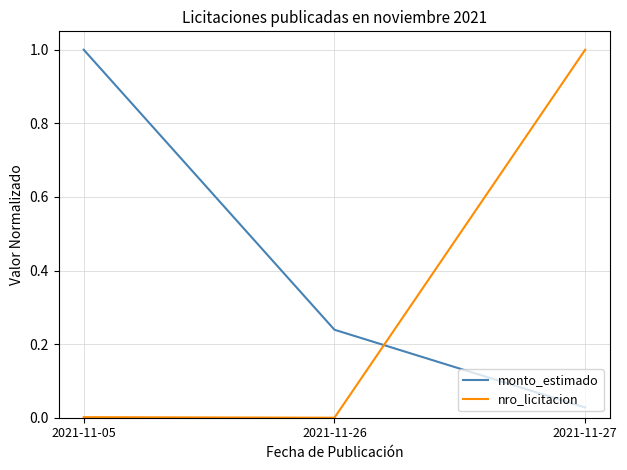

What is the maximum value shown in the chart?

1.0